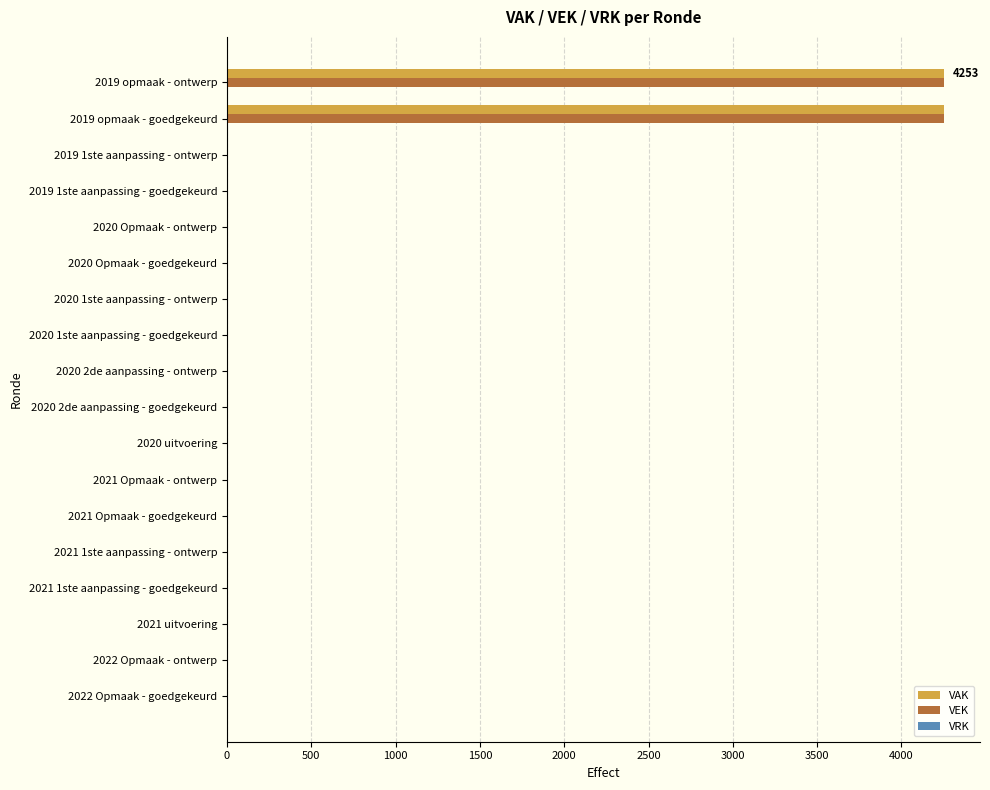

The value of VAK at 2020 Opmaak - goedgekeurd is -2271. True or false?

False